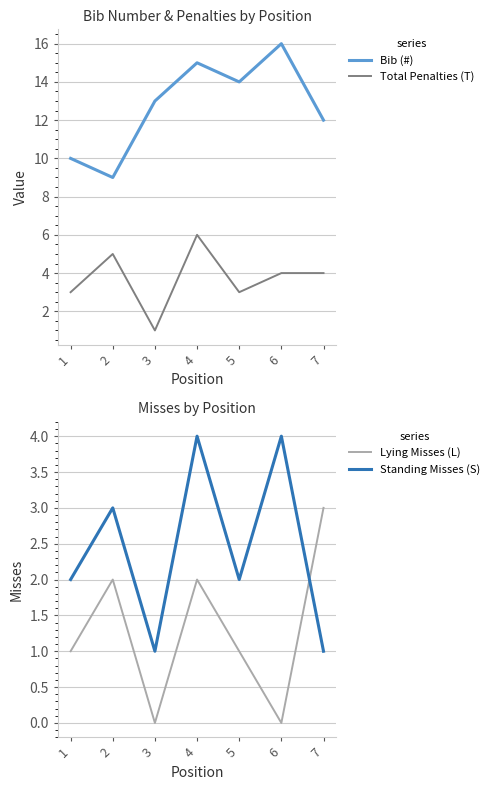

Count the number of categories in the chart.

7